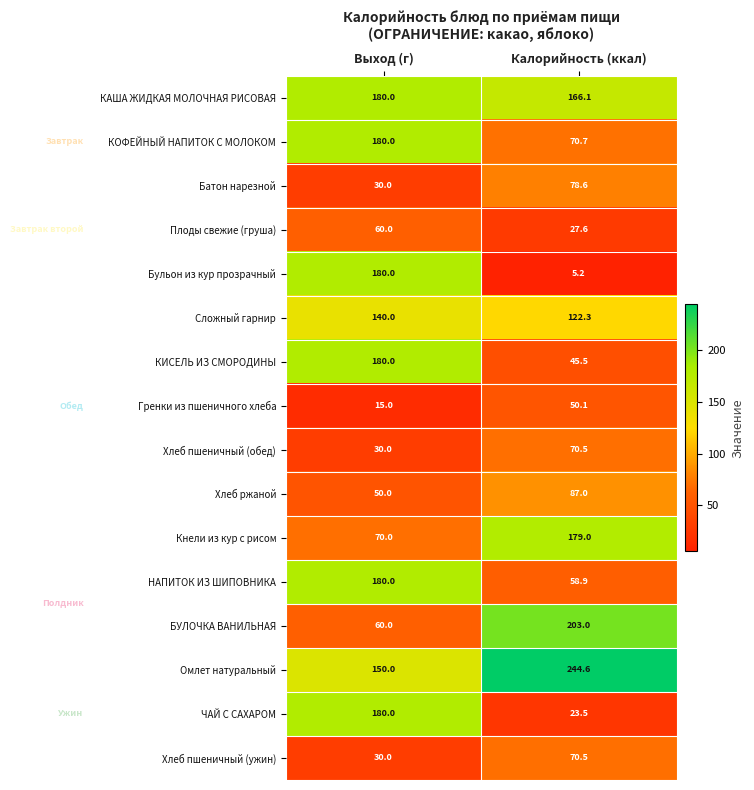

Which category has the highest value in the Омлет натуральный series?

Калорийность (ккал)